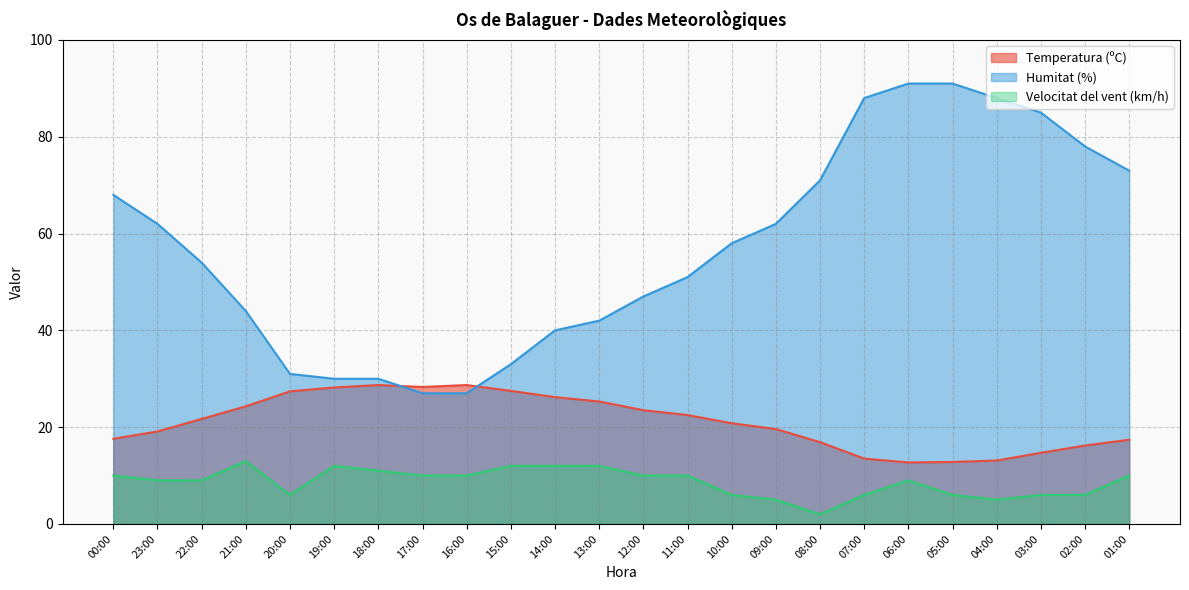

True or false: Velocitat del vent (km/h) and Humitat (%) cross at least once.

False